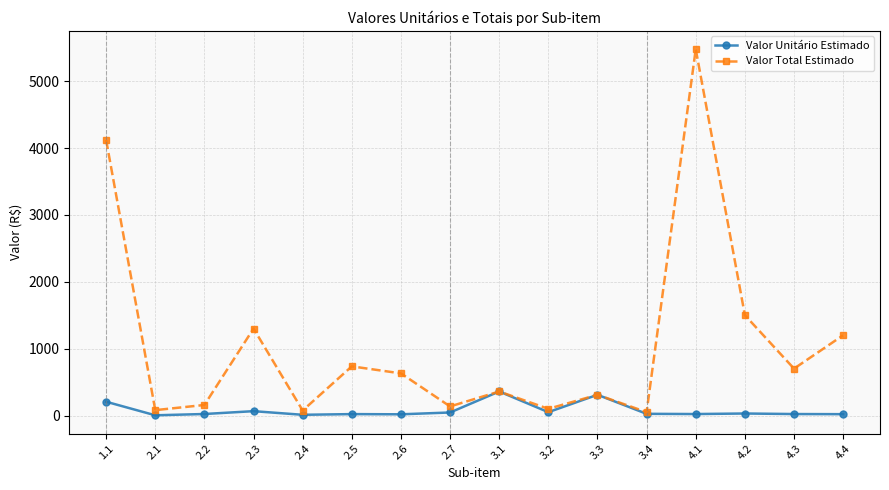

Where does the Valor Total Estimado series first go above 630?

1.1